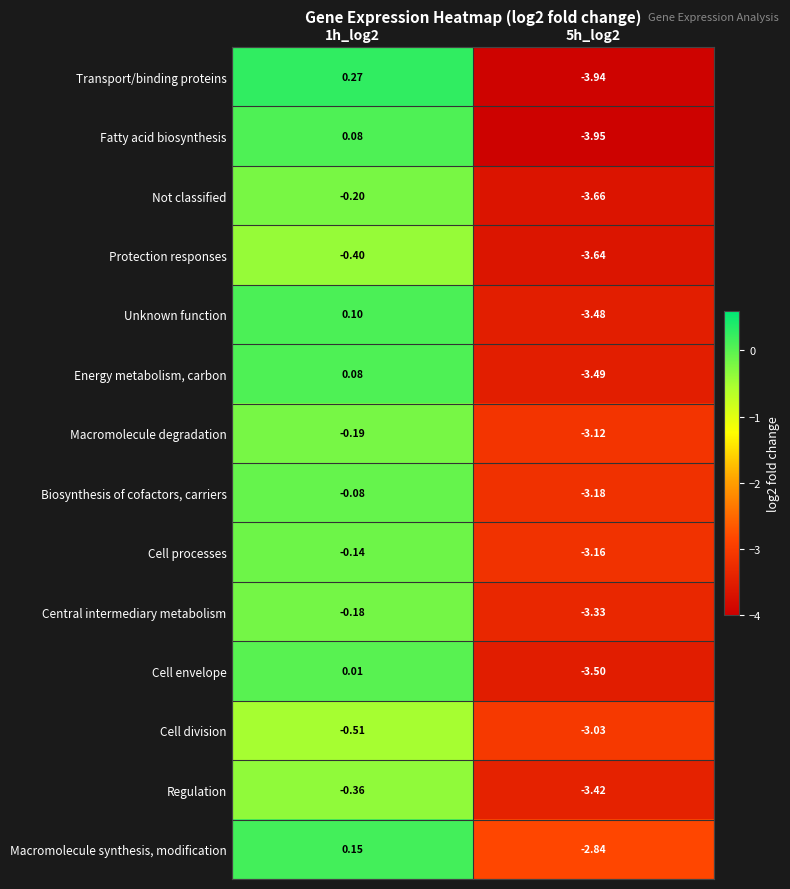

How many categories are shown in the chart?

2